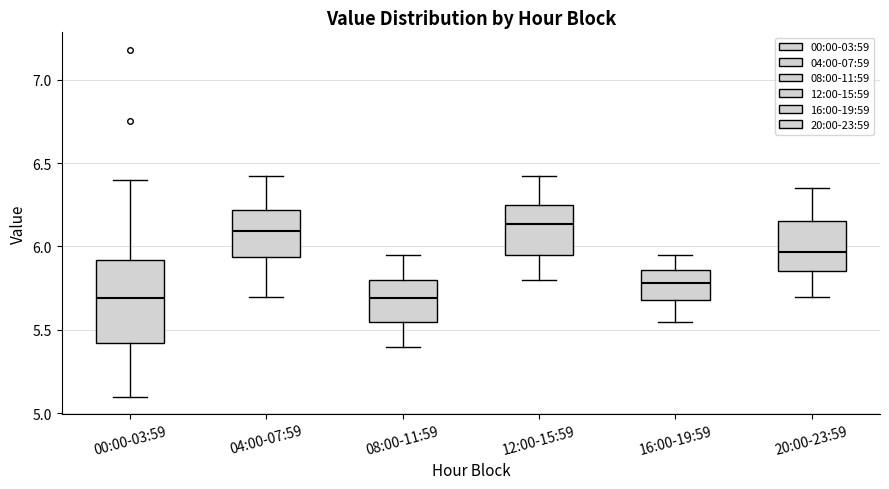

Reading left to right, read every box against the y-axis: the position of its median line, the range the box covers, and the ends of its whiskers. The values are not printed on the chart, so give them approximately, as read against the axis.

00:00-03:59: median 5.70, box 5.40 to 5.90, whiskers 5.10 to 6.40
04:00-07:59: median 6.10, box 5.95 to 6.20, whiskers 5.70 to 6.40
08:00-11:59: median 5.70, box 5.55 to 5.80, whiskers 5.40 to 5.95
12:00-15:59: median 6.15, box 5.95 to 6.25, whiskers 5.80 to 6.40
16:00-19:59: median 5.80, box 5.70 to 5.85, whiskers 5.55 to 5.95
20:00-23:59: median 5.95, box 5.85 to 6.15, whiskers 5.70 to 6.35